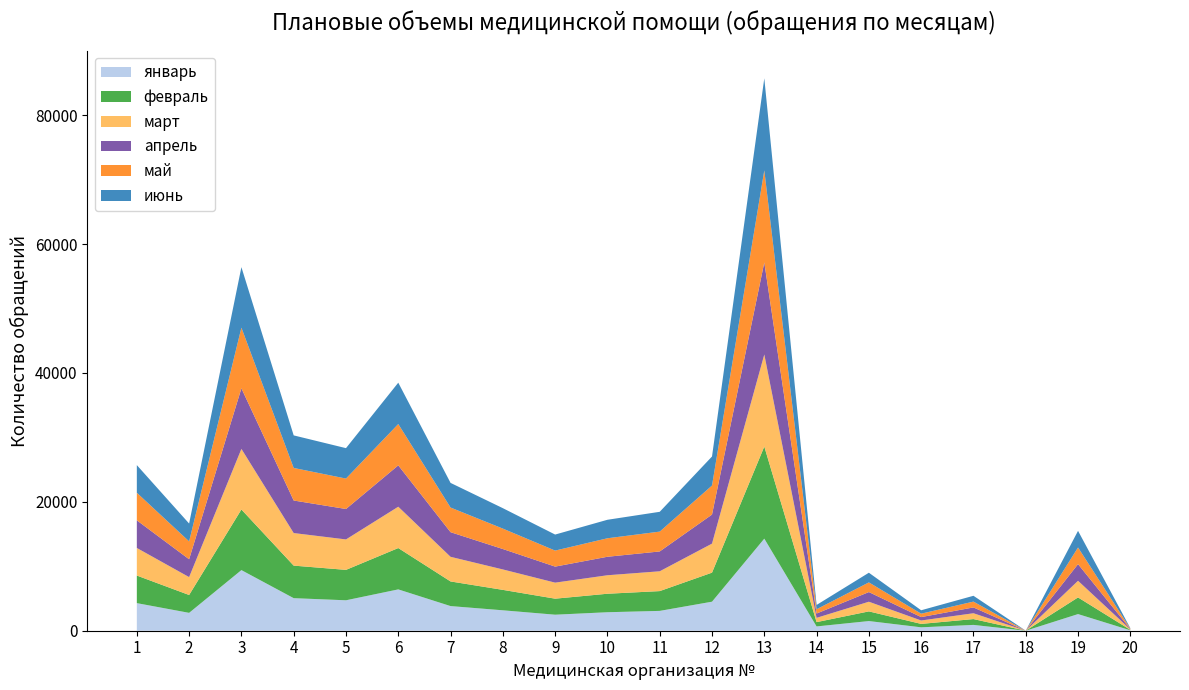

Reading left to right, list all the values displayed in this chart.

январь: 1=4283	2=2774	3=9409	4=5053	5=4724	6=6415	7=3825	8=3170	9=2487	10=2870	11=3078	12=4506	13=14291	14=667	15=1500	16=529	17=904	18=2	19=2583	20=67
февраль: 1=4280	2=2771	3=9404	4=5050	5=4719	6=6414	7=3821	8=3170	9=2486	10=2869	11=3071	12=4506	13=14289	14=667	15=1500	16=529	17=904	18=2	19=2583	20=67
март: 1=4281	2=2775	3=9404	4=5053	5=4724	6=6416	7=3824	8=3170	9=2488	10=2869	11=3075	12=4506	13=14288	14=666	15=1500	16=529	17=904	18=1	19=2584	20=66
апрель: 1=4287	2=2769	3=9402	4=5051	5=4723	6=6417	7=3822	8=3168	9=2489	10=2870	11=3078	12=4507	13=14283	14=667	15=1500	16=529	17=903	18=2	19=2583	20=67
май: 1=4283	2=2774	3=9409	4=5053	5=4724	6=6415	7=3825	8=3170	9=2487	10=2870	11=3079	12=4506	13=14291	14=667	15=1500	16=529	17=904	18=2	19=2583	20=67
июнь: 1=4287	2=2770	3=9394	4=5053	5=4719	6=6416	7=3823	8=3170	9=2487	10=2869	11=3074	12=4506	13=14287	14=666	15=1500	16=530	17=903	18=1	19=2584	20=66